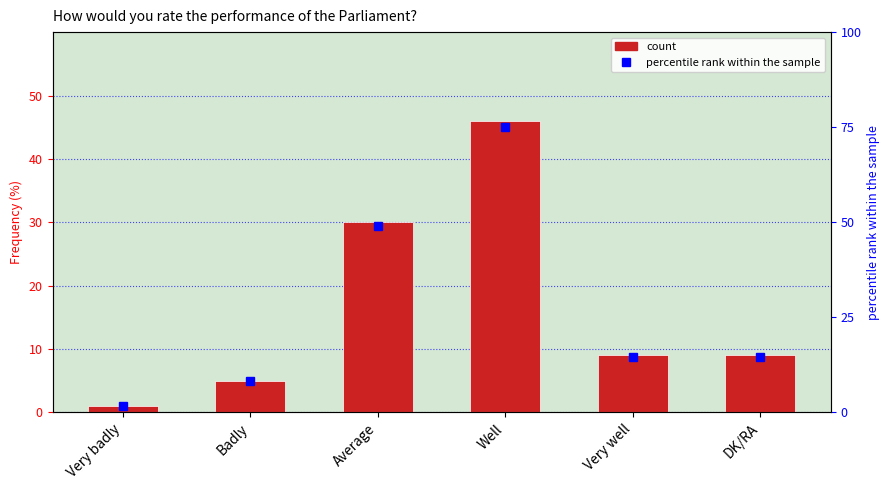

At which category does the chart reach its peak across all series?

Well